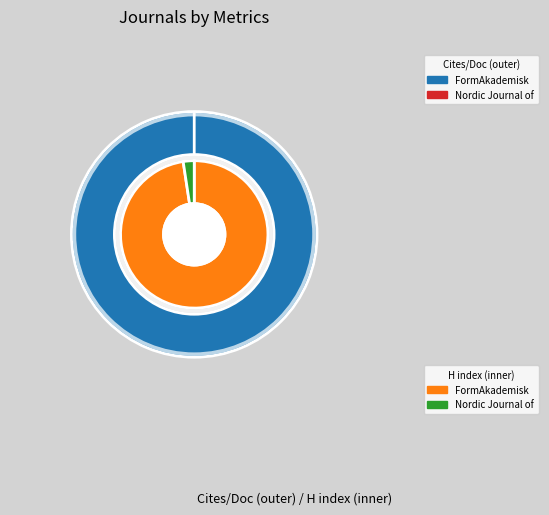

Which category has the biggest portion of the pie?

FormAkademisk